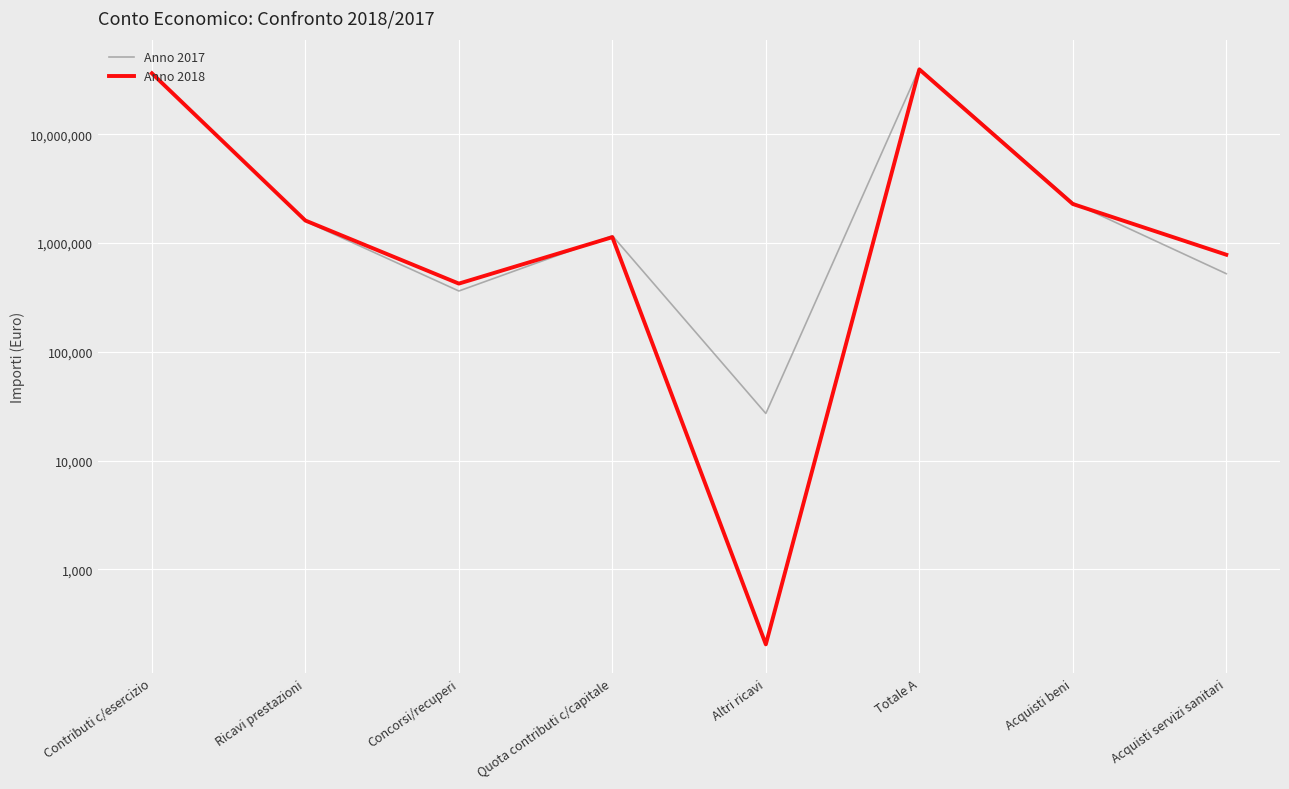

What position from the left is Quota contributi c/capitale?

4